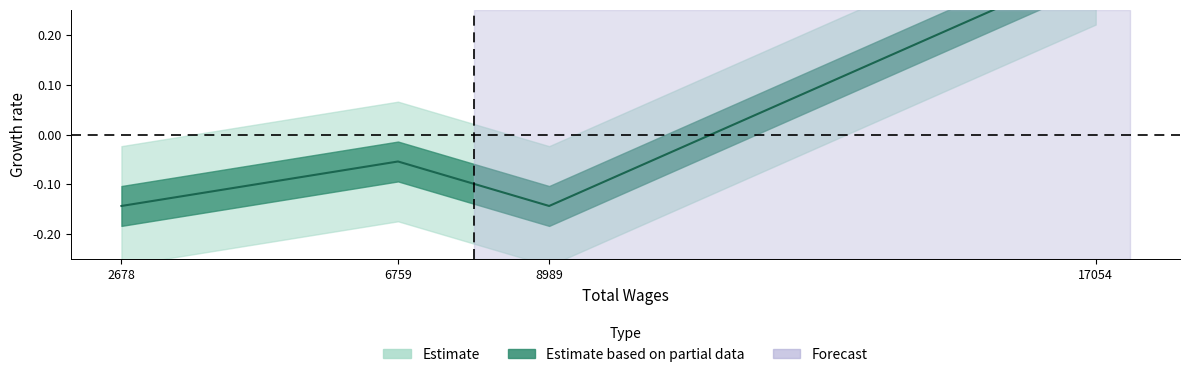

Reading left to right, what are all the values shown in this chart?

2678=-0.1	6759=-0.1	8989=-0.1	17054=0.3